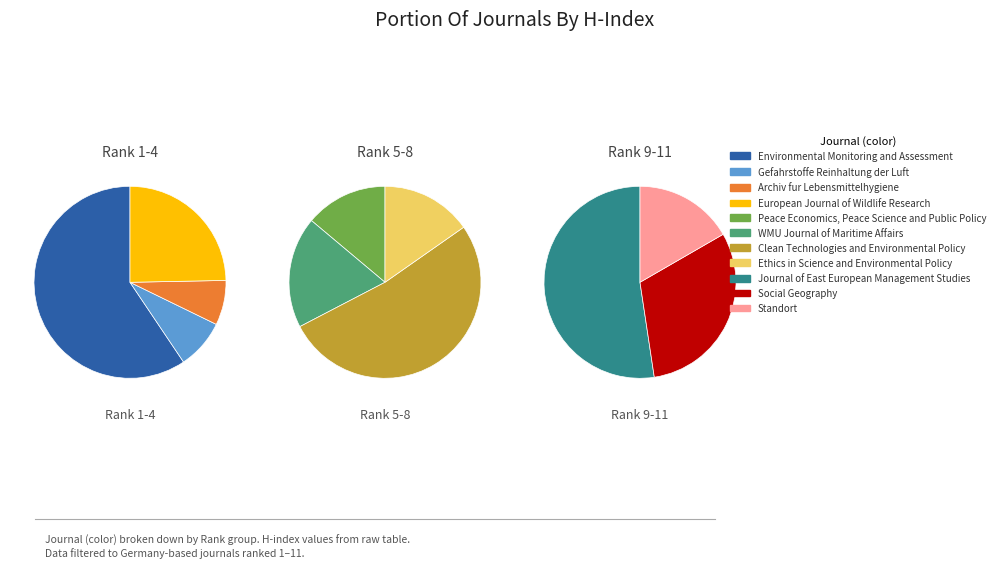

Do Archiv fur Lebensmittelhygiene and WMU Journal of Maritime Affairs together represent more than half of the pie?

No